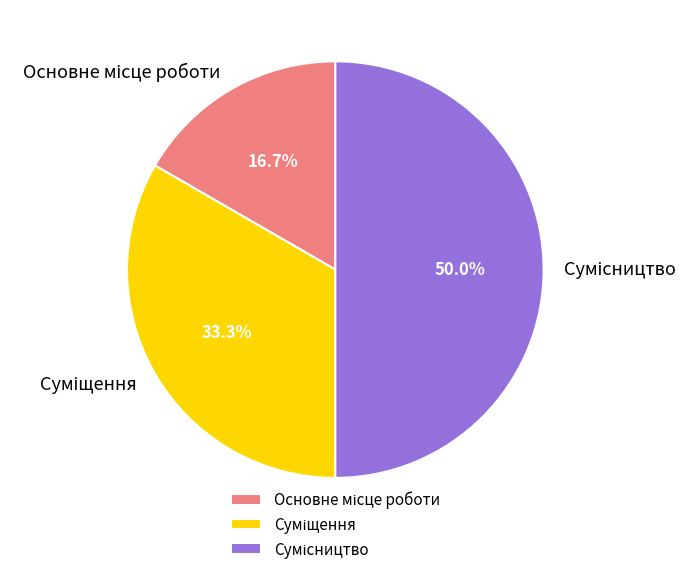

To the nearest percent, what portion does Сумісництво represent?

50%